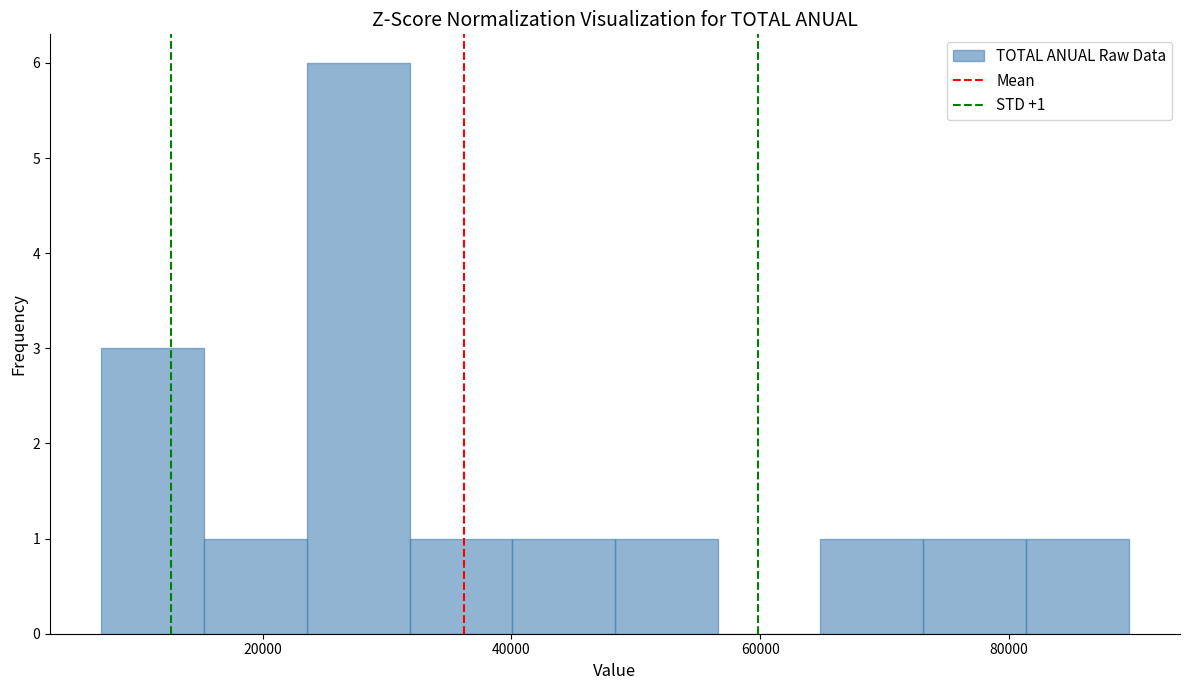

Over which range of the x-axis is the bar tallest?

24000 to 32000